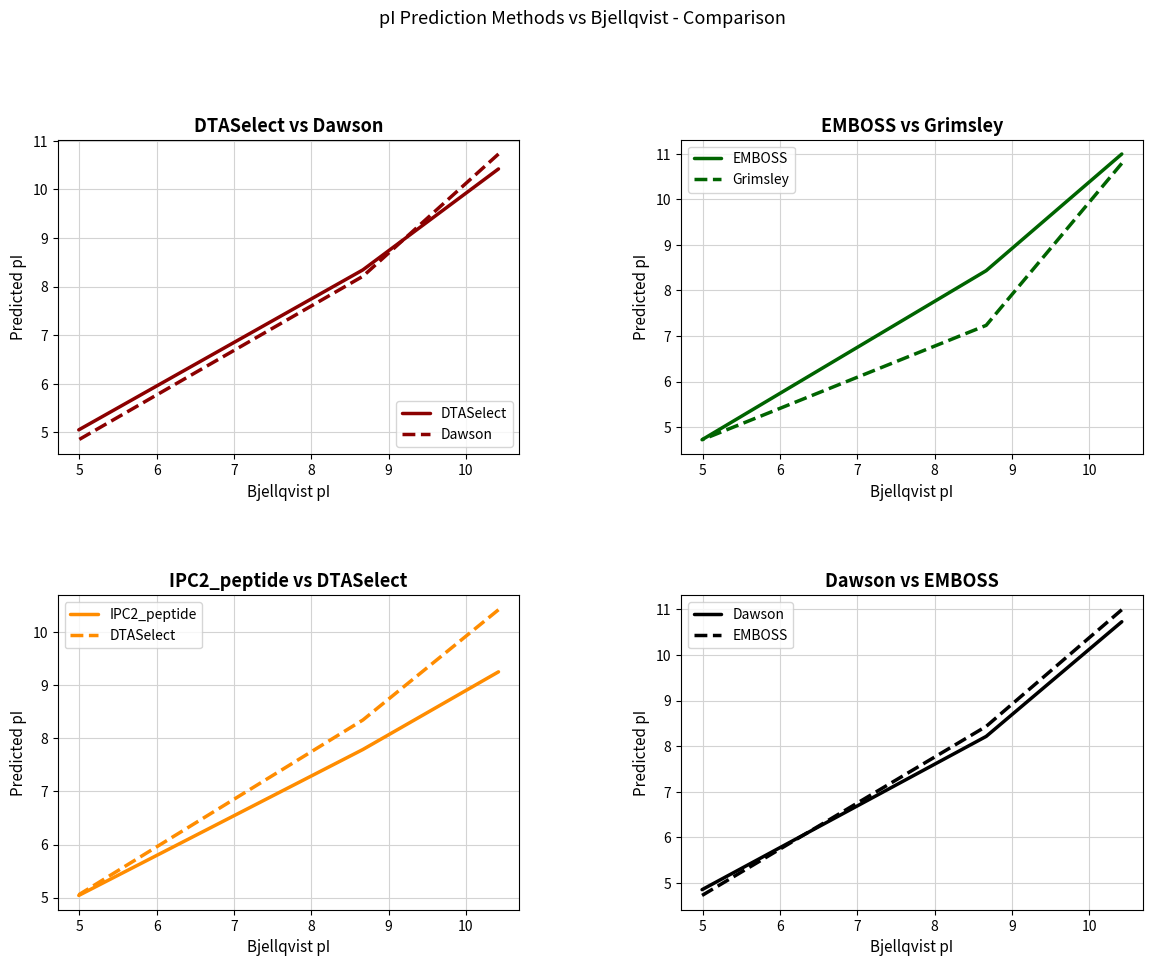

Does the chart have visible grid lines?

Yes